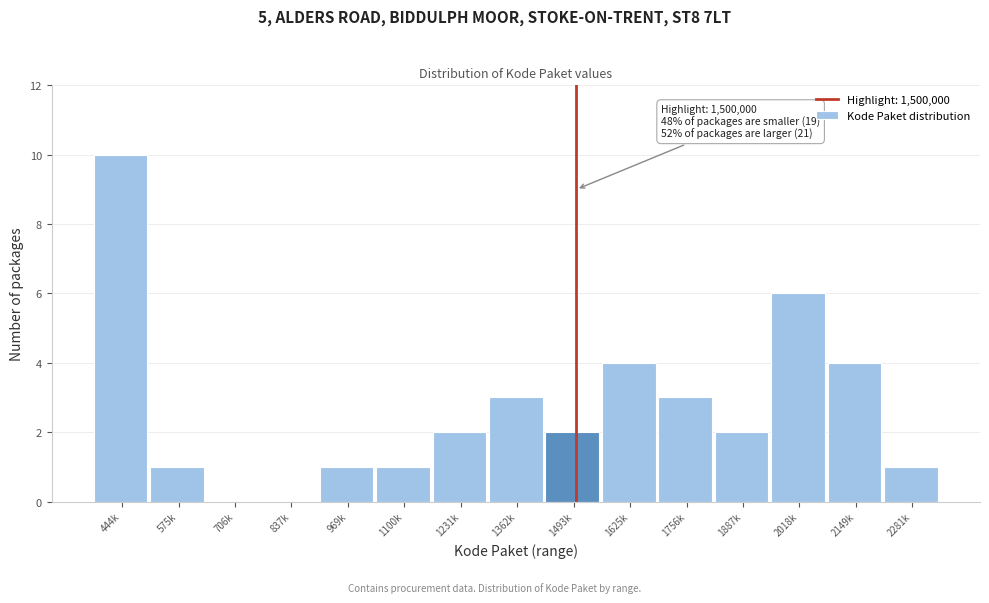

Reading left to right, what are all the values shown in this chart?

444k=10	575k=1	706k=0	837k=0	969k=1	1100k=1	1231k=2	1362k=3	1493k=2	1625k=4	1756k=3	1887k=2	2018k=6	2149k=4	2281k=1